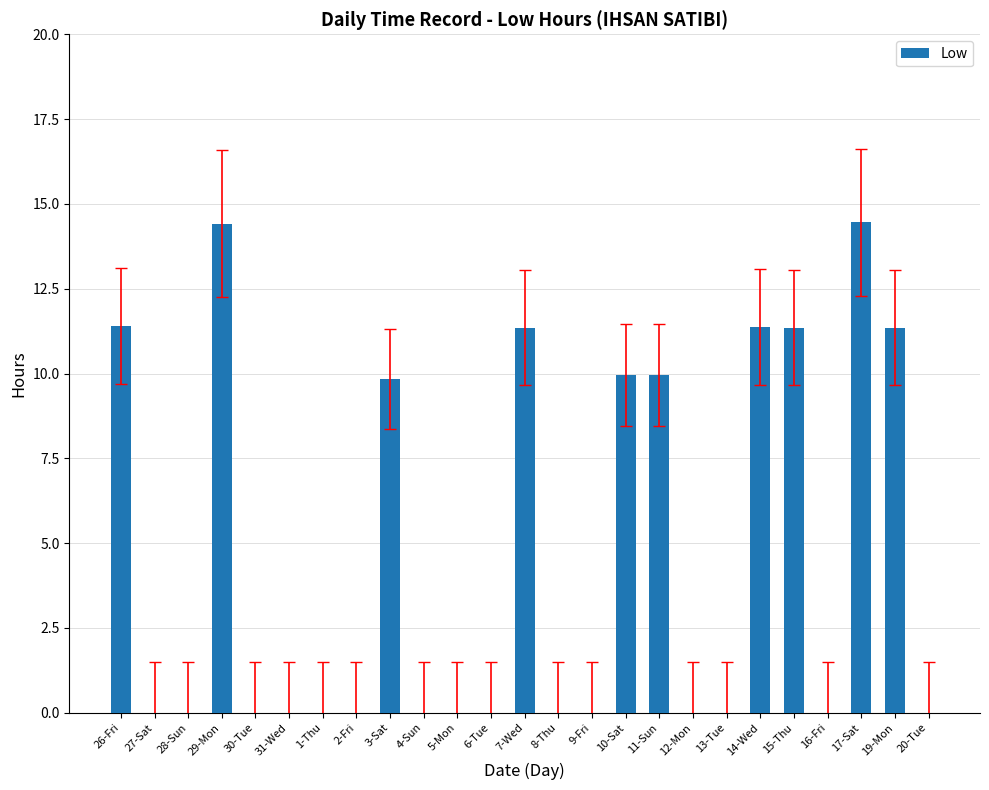

What is the sum of all values?

115.5